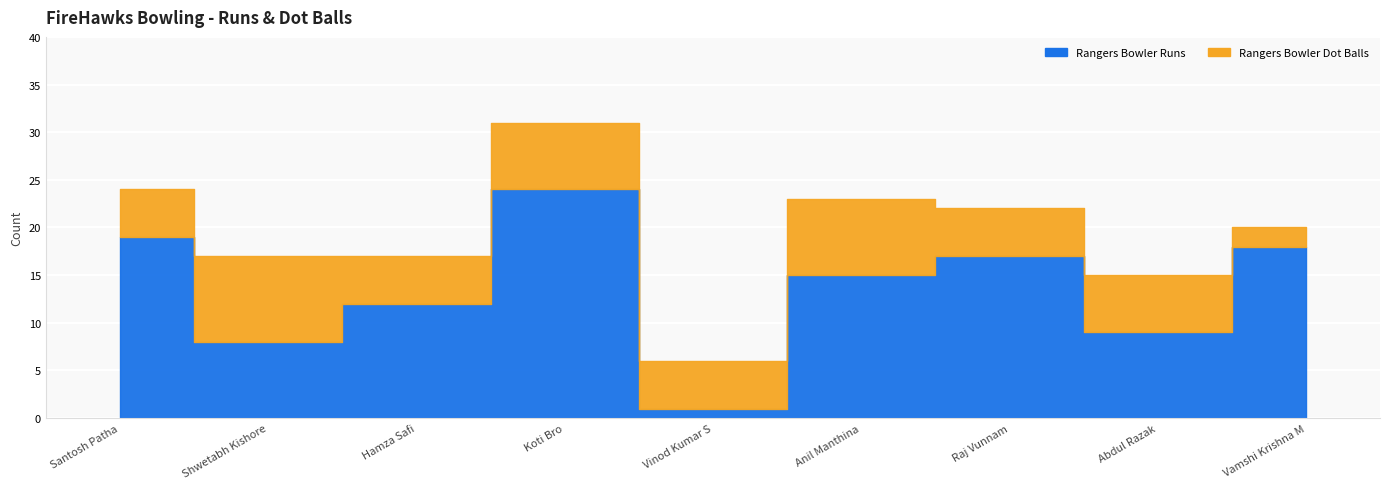

Which series has the widest spread of values?

Rangers Bowler Runs